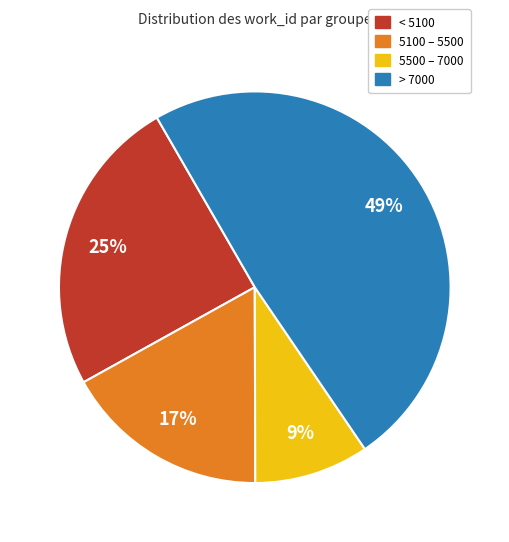

Does any single category account for the majority?

No